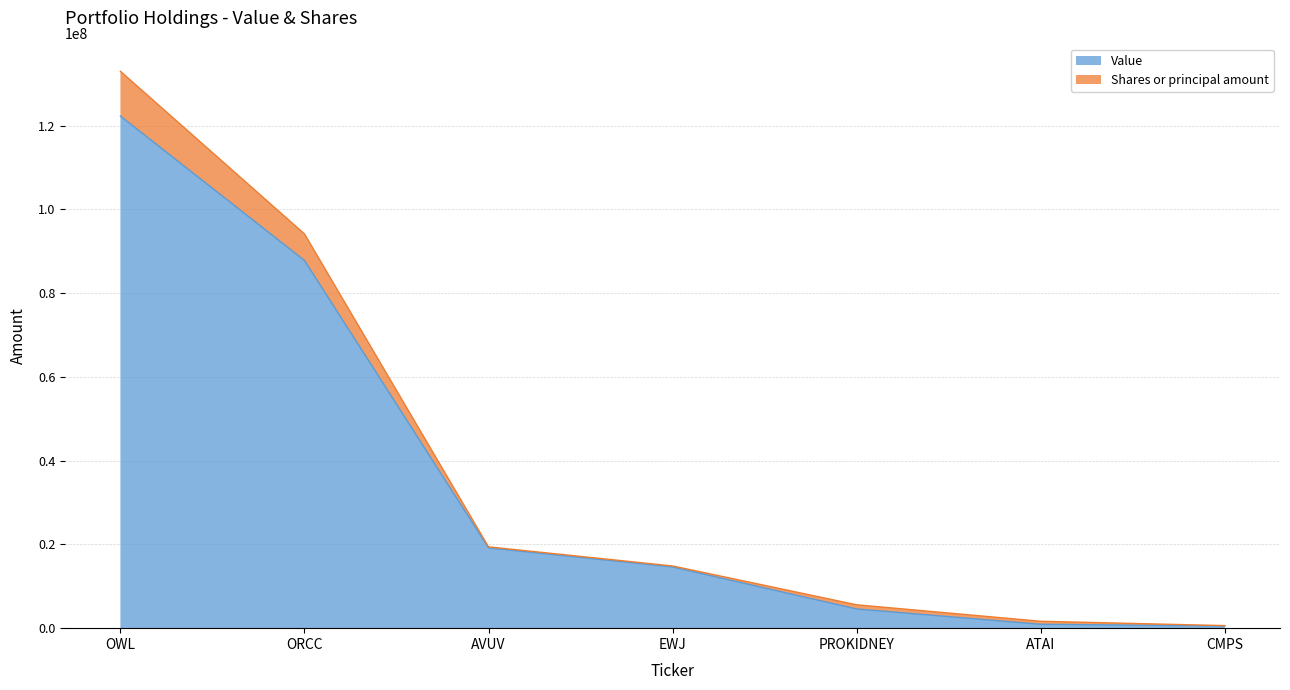

At how many categories does at least one series exceed 118944417?

1